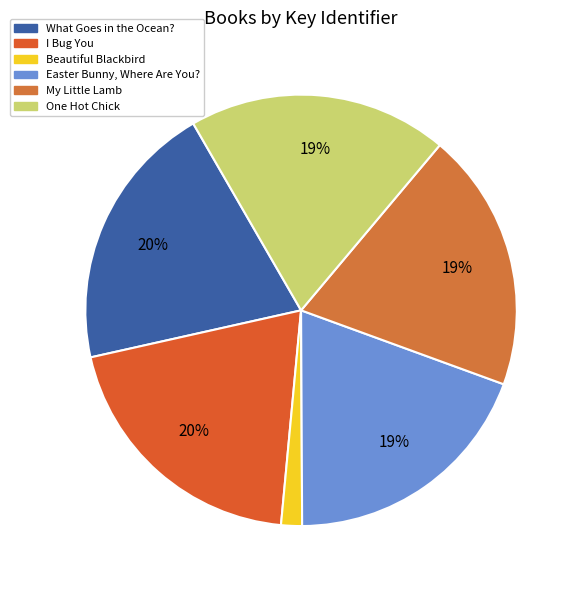

Combined, do My Little Lamb and Easter Bunny, Where Are You? account for over 50%?

No